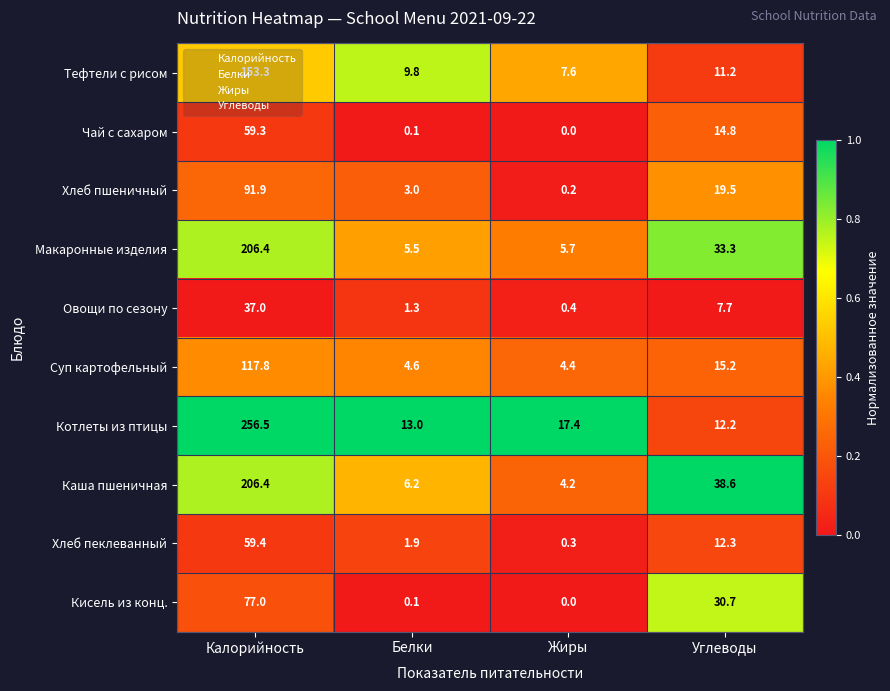

At which category does the chart reach its peak across all series?

Калорийность